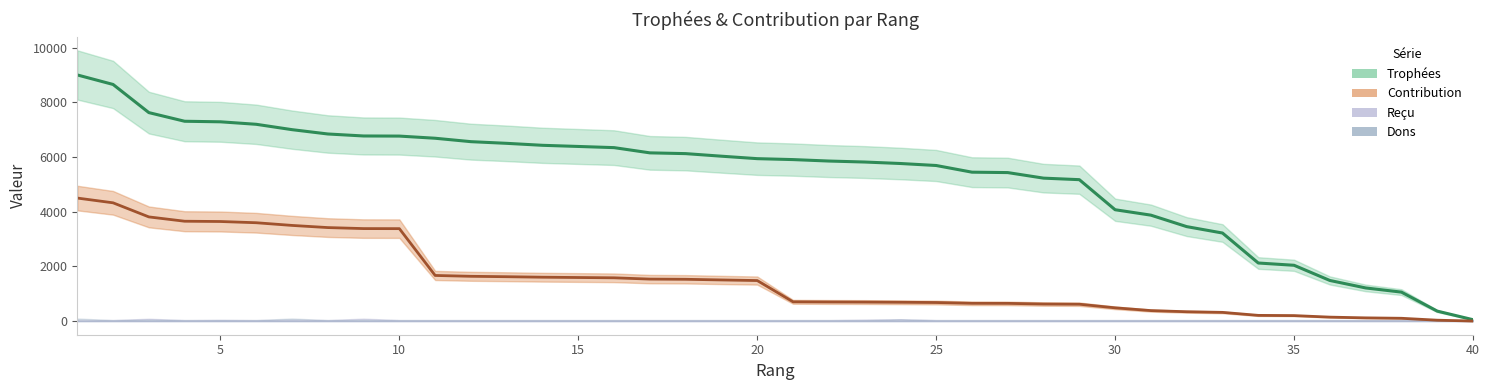

Which label corresponds to the largest value in the chart?

1